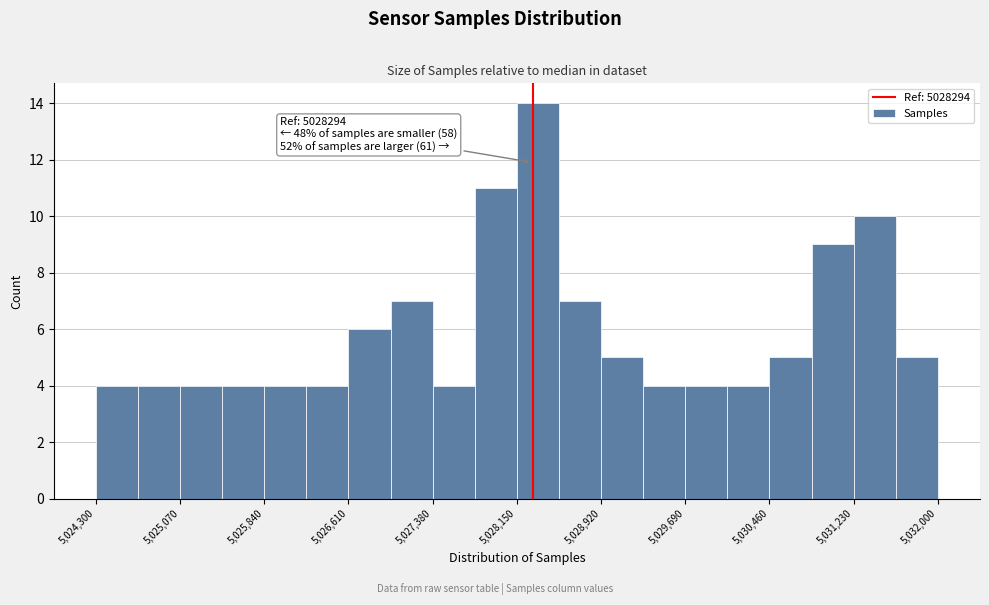

Read against the x-axis, roughly where is the centre of the tallest bar?

5028300